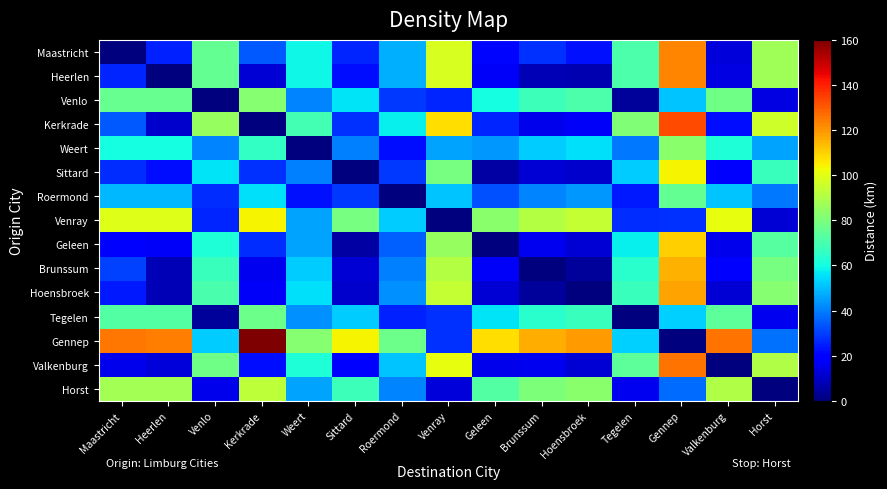

At how many categories does at least one series exceed 96?

10